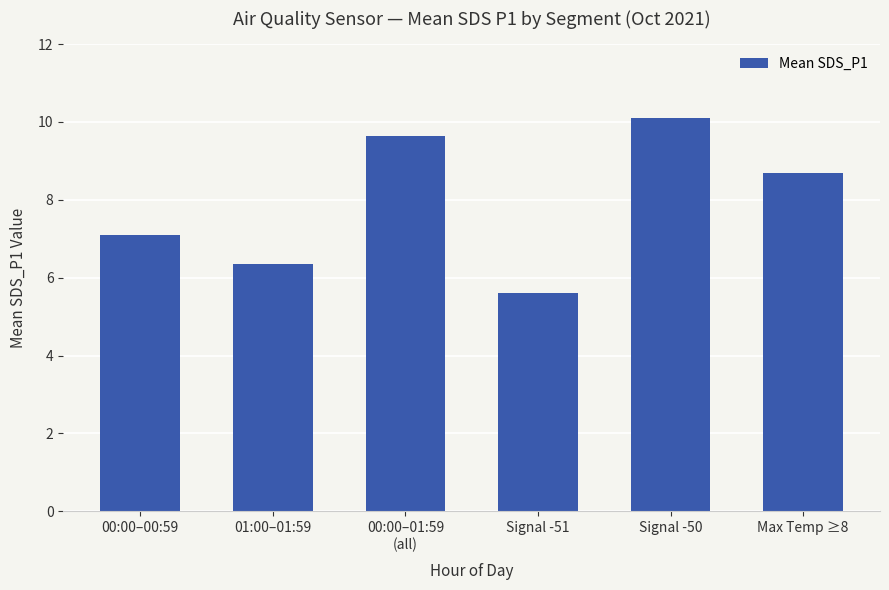

Where does the data first go above 8?

00:00–01:59
(all)